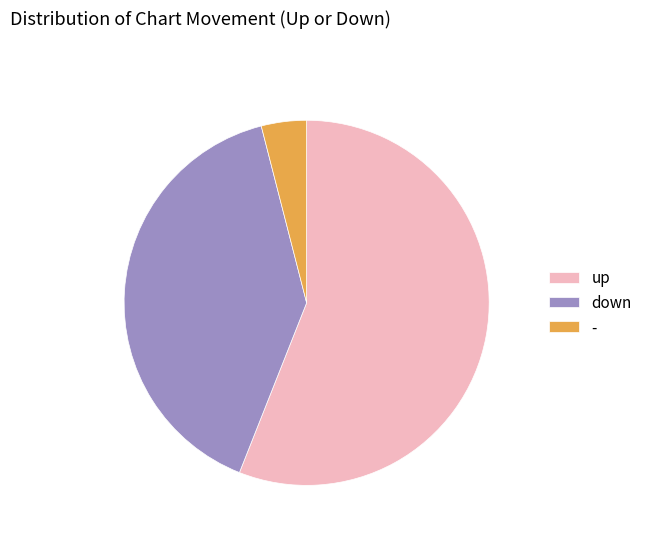

Count the number of slices in the pie.

3